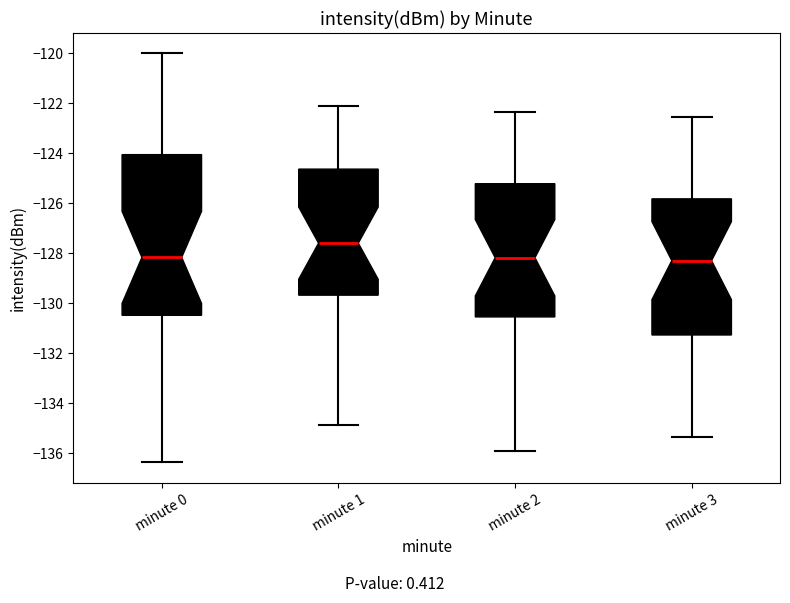

Which box has the highest median line?

minute 1